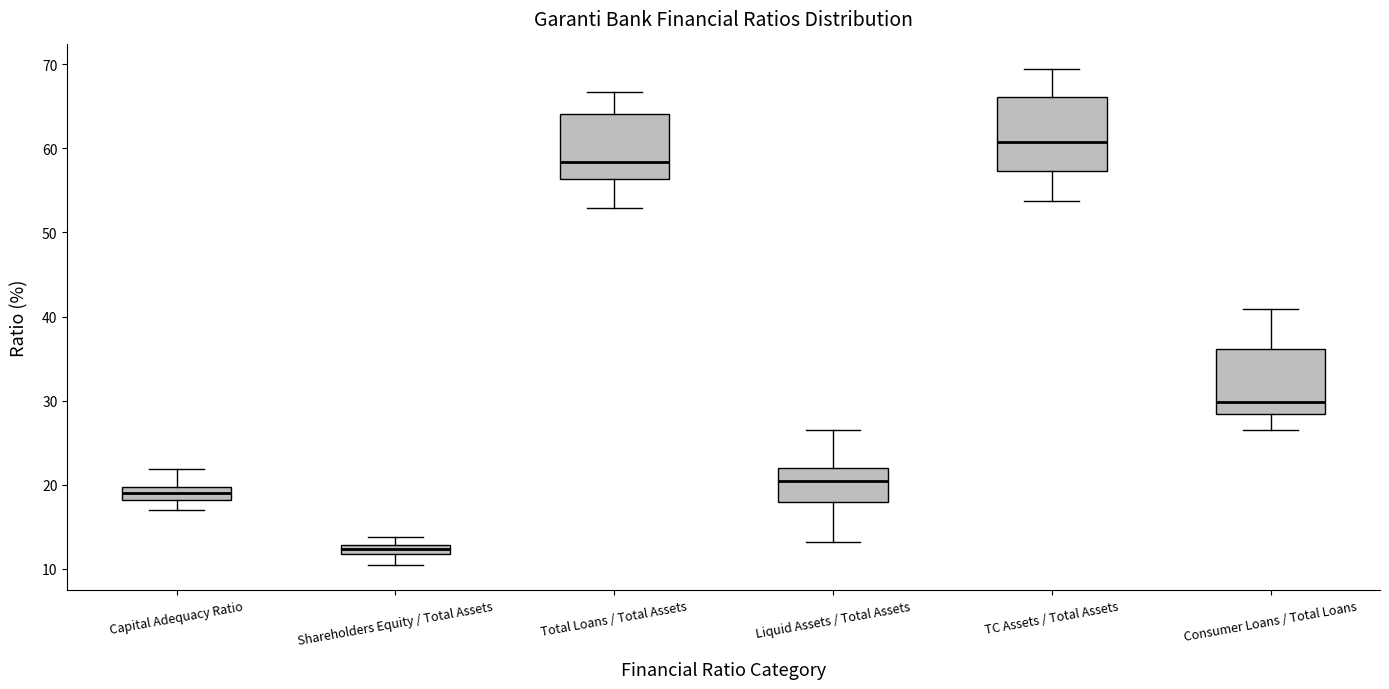

Where does the lower whisker of the box for Total Loans / Total Assets end on the y-axis? The values are not printed on the chart, so give them approximately, as read against the axis.

53